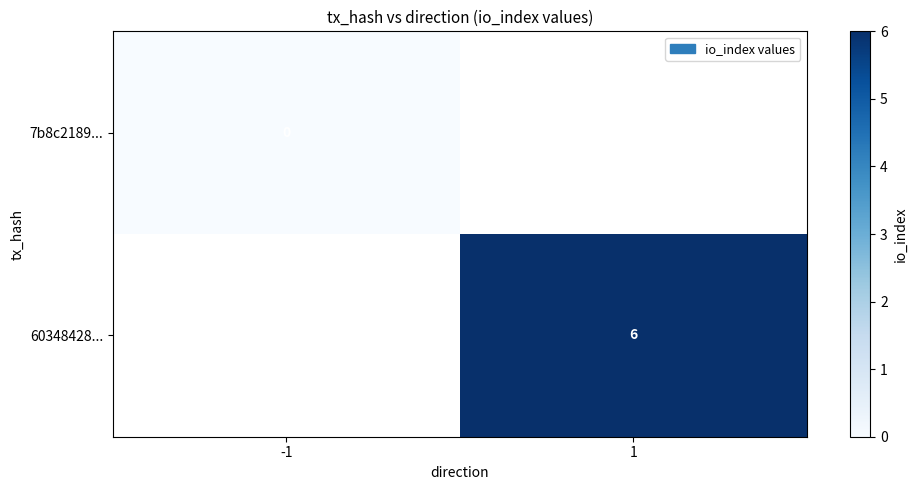

The 60348428... series shows 6 at 1. True or false?

True